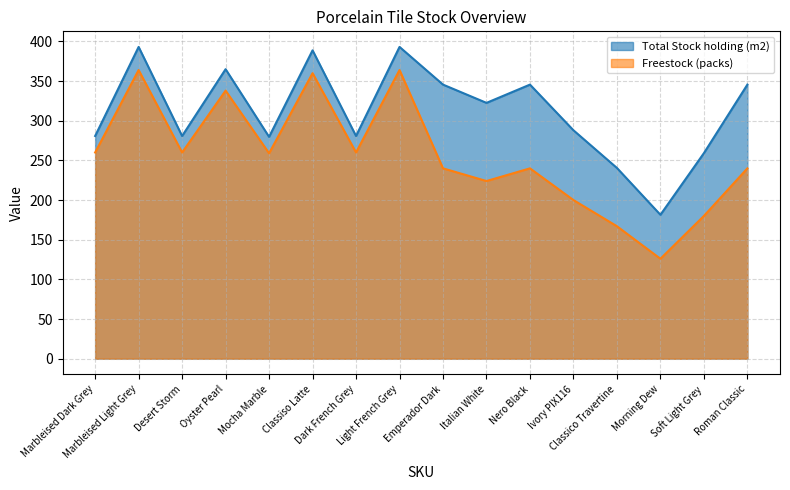

Reading right to left, extract all data points from this chart.

Total Stock holding (m2): 345.6	259.2	181.4	240.5	288.0	345.6	322.6	345.6	393.1	280.8	388.8	279.7	365.0	280.8	393.1	280.8
Freestock (packs): 240.0	180.0	126.0	167.0	200.0	240.0	224.0	240.0	364.0	260.0	360.0	259.0	338.0	260.0	364.0	260.0